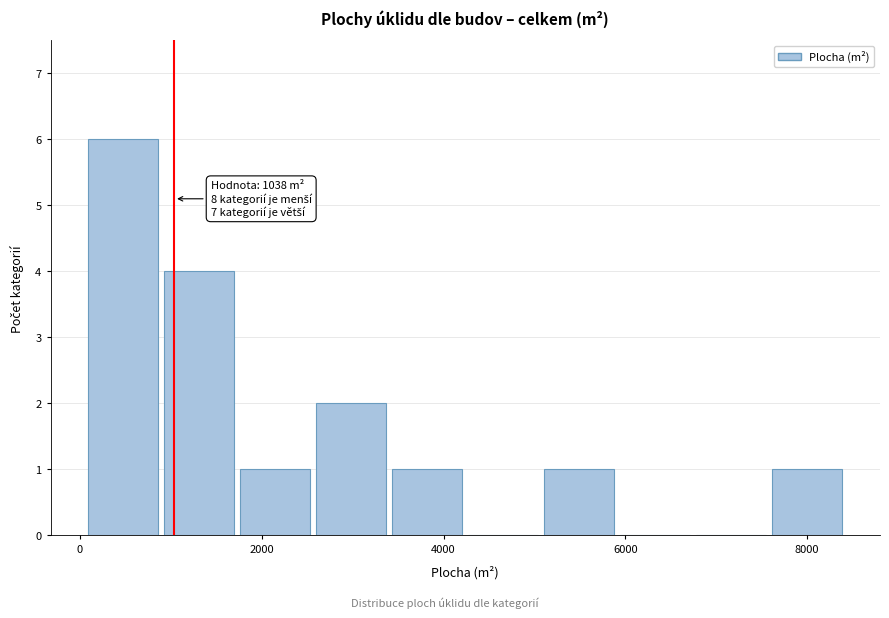

Which range on the x-axis has the tallest bar?

0 to 1000